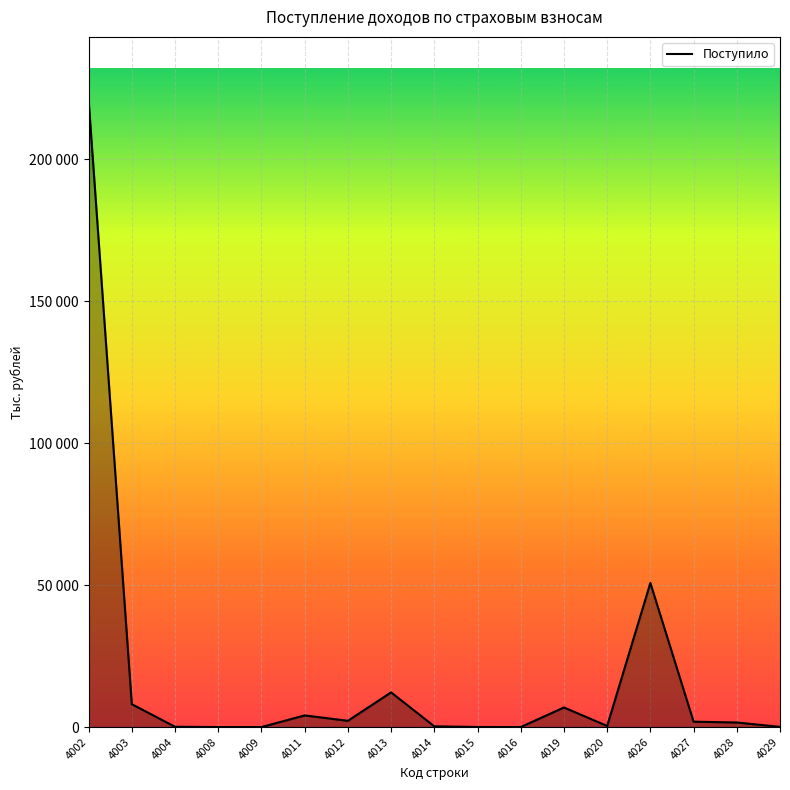

Reading left to right, extract all data points from this chart.

220952	8057	109	5	3	4102	2201	12211	264	24	4	6900	396	50745	1900	1607	76